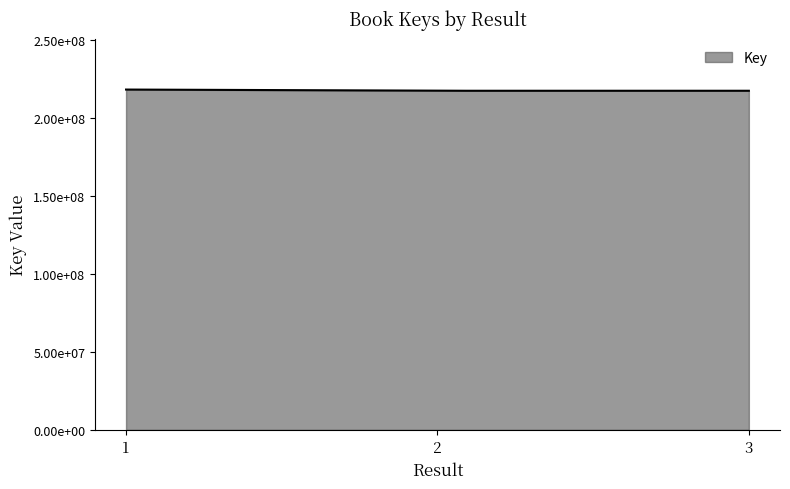

What is the value of the 3rd point from the left?

217396862